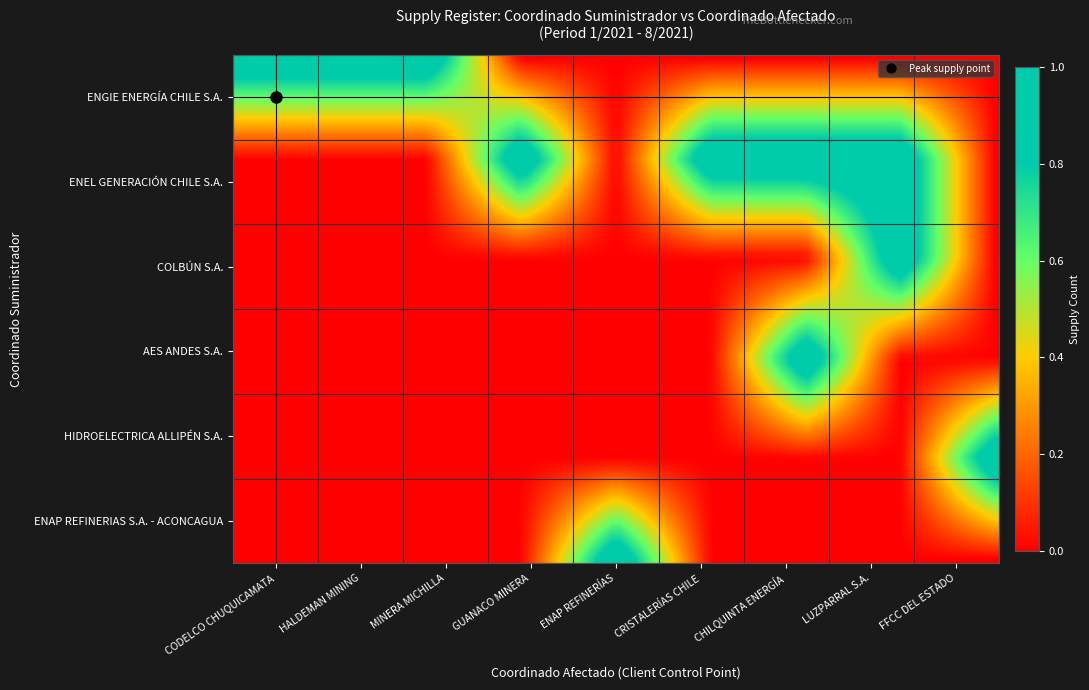

Reading left to right, what are all the values shown in this chart?

ENGIE ENERGÍA CHILE S.A.: 1	1	1	0	0	0	0	0	0
ENEL GENERACIÓN CHILE S.A.: 0	0	0	1	0	1	1	1	0
COLBÚN S.A.: 0	0	0	0	0	0	0	1	0
AES ANDES S.A.: 0	0	0	0	0	0	1	0	0
HIDROELECTRICA ALLIPÉN S.A.: 0	0	0	0	0	0	0	0	1
ENAP REFINERIAS S.A. - ACONCAGUA: 0	0	0	0	1	0	0	0	0